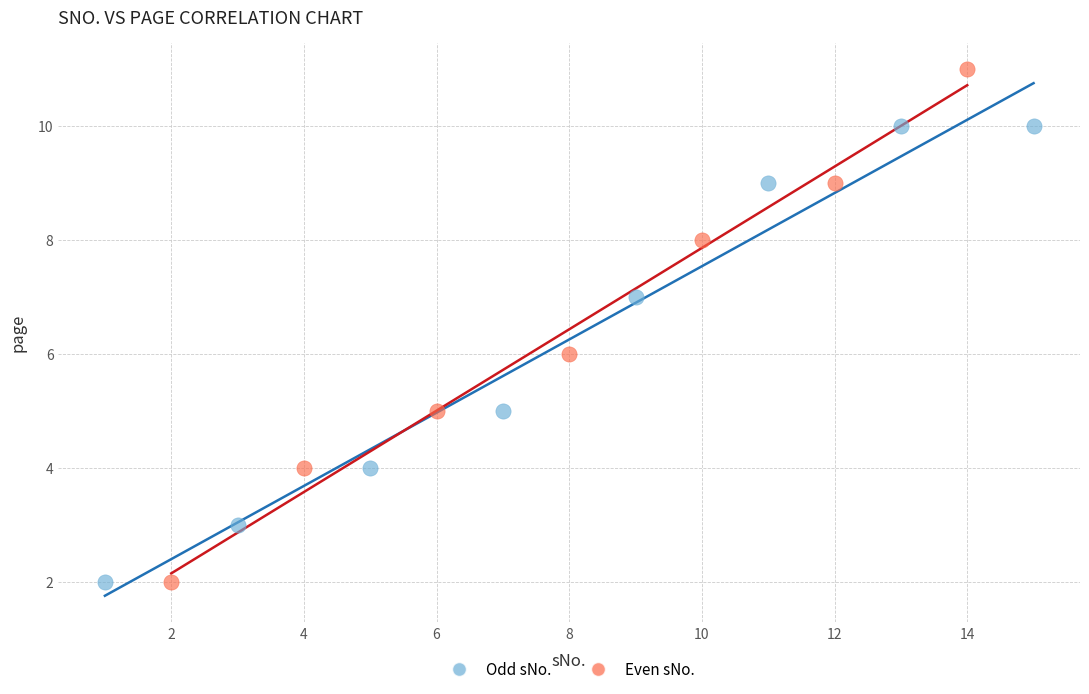

Which series has the largest Y range (max minus min)?

Even sNo.